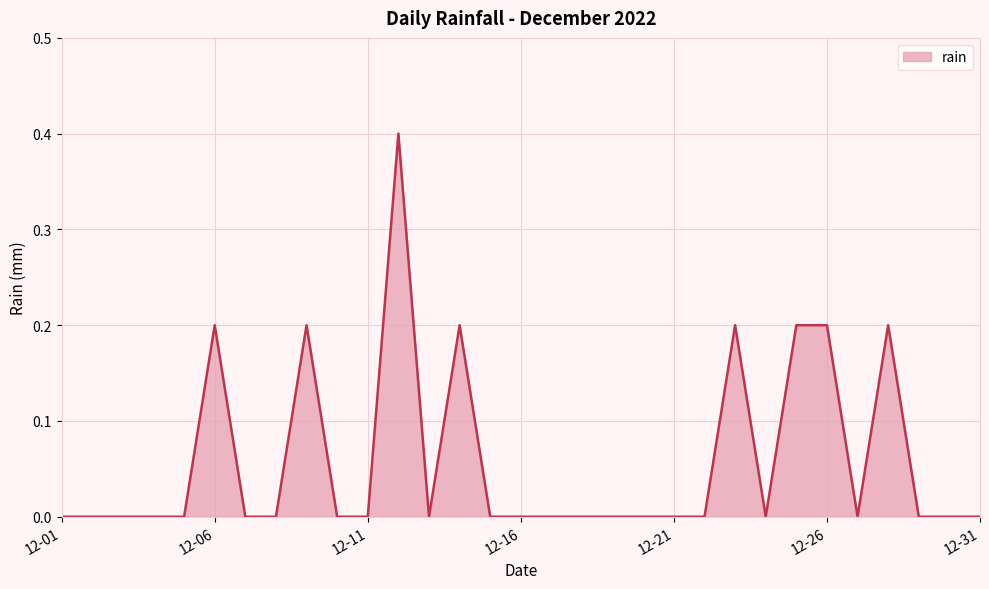

What is the difference between the maximum and minimum values?

0.4